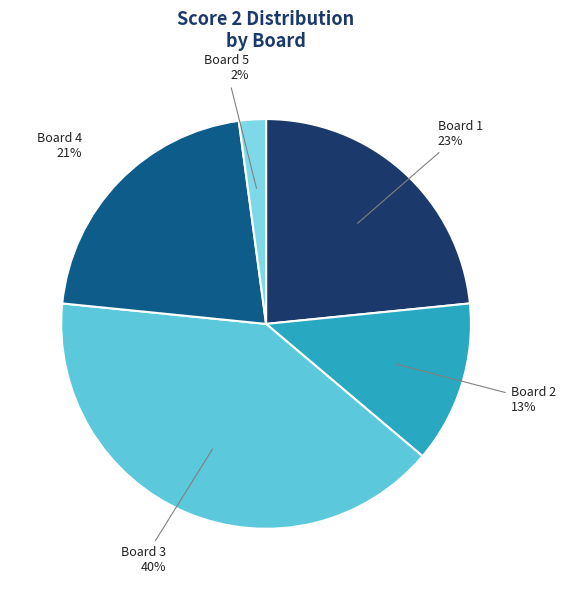

What is the ratio of the value at Board 3 to the value at Board 1?

1.7